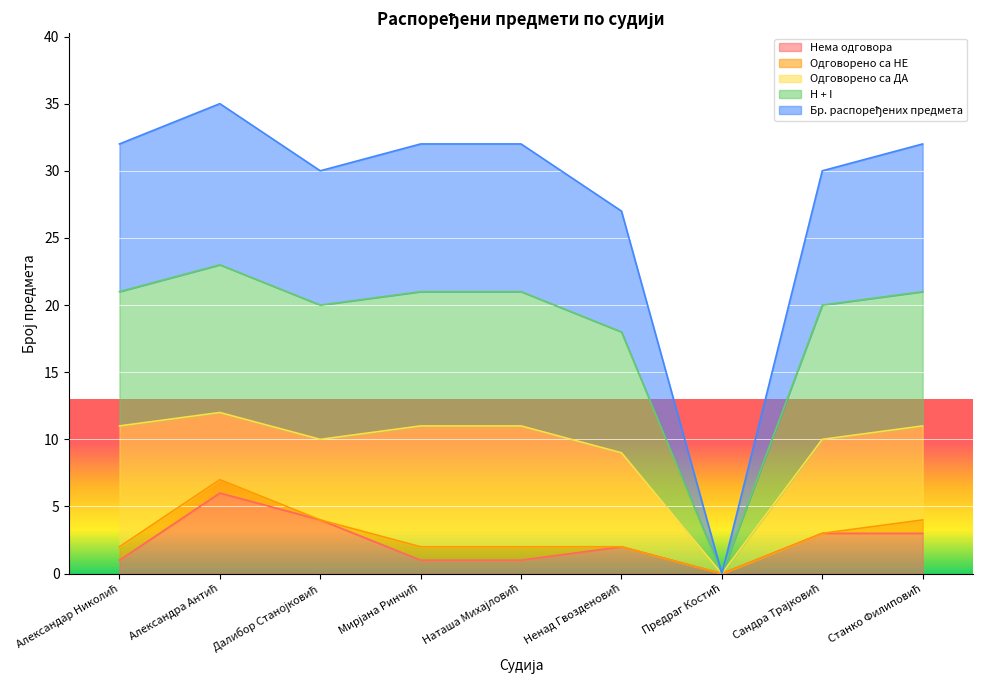

What is the highest value of the Нема одговора series?

6